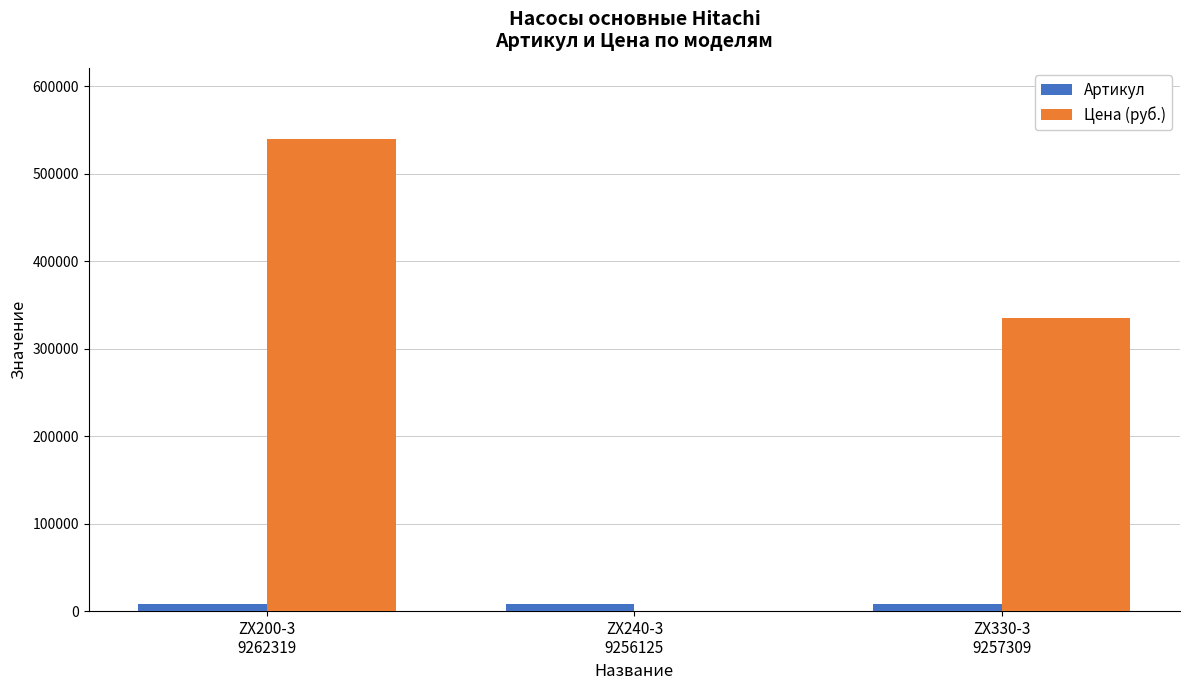

Which series has the largest total across all categories?

Цена (руб.)